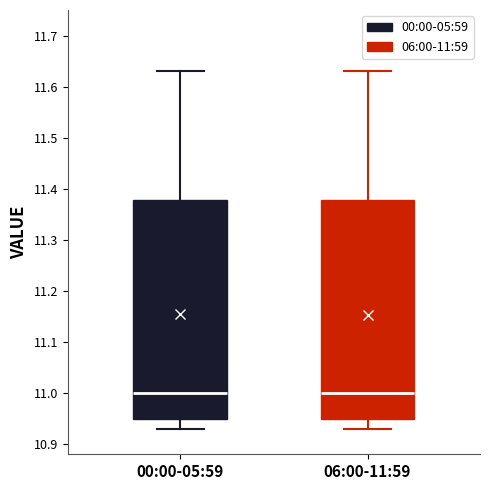

Reading left to right, read every box against the y-axis: the position of its median line, the range the box covers, and the ends of its whiskers. The values are not printed on the chart, so give them approximately, as read against the axis.

00:00-05:59: median 11.00, box 10.95 to 11.38, whiskers 10.93 to 11.63
06:00-11:59: median 11.00, box 10.95 to 11.38, whiskers 10.93 to 11.63